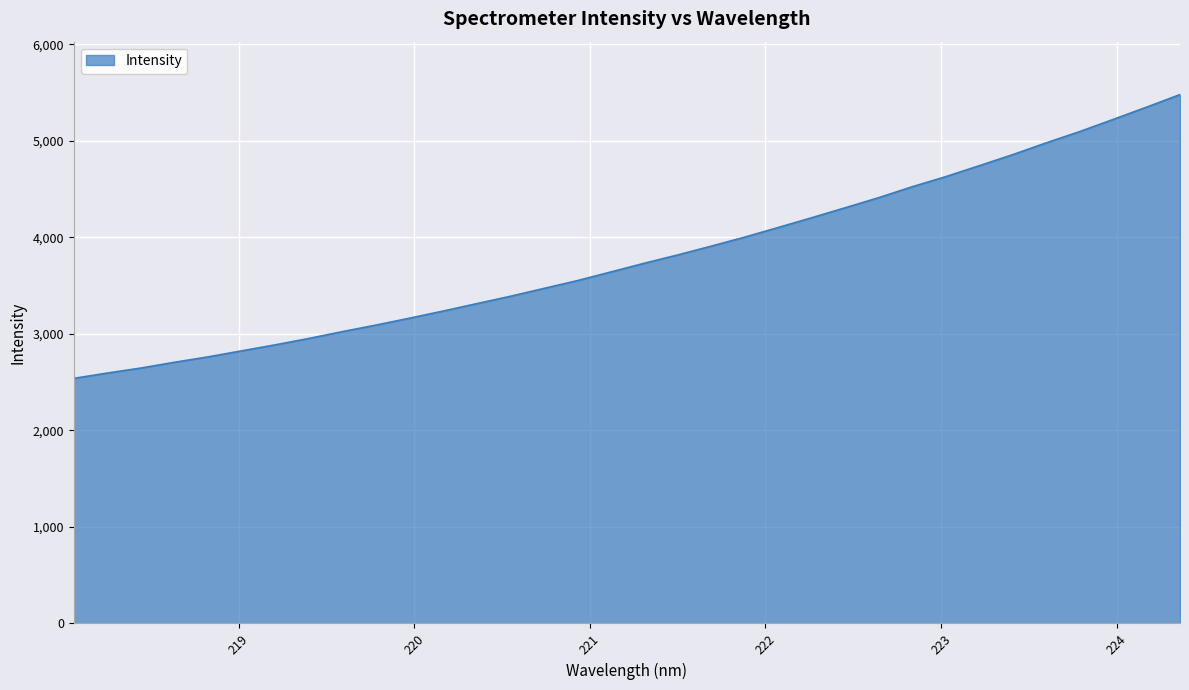

How many series are shown in this chart?

1